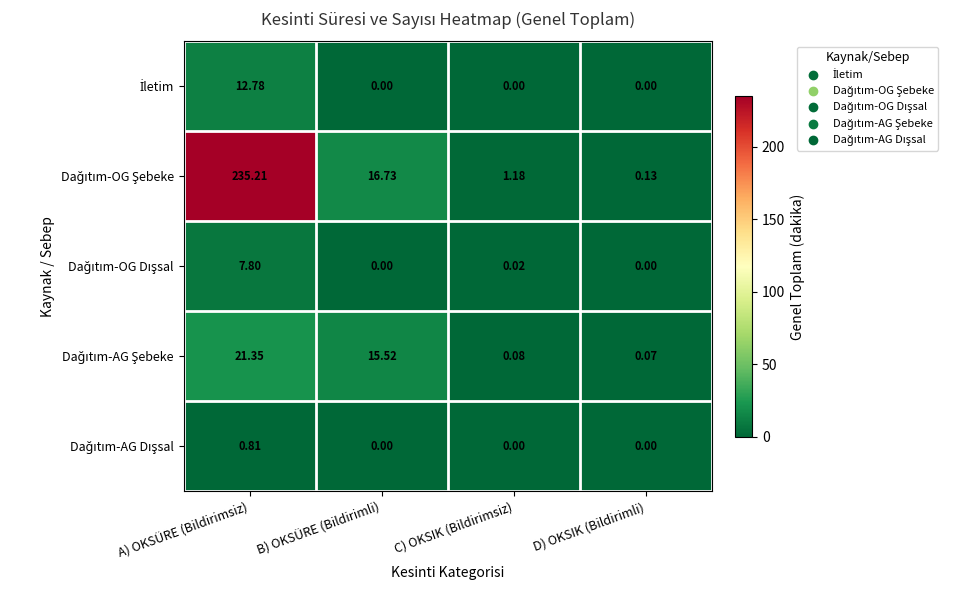

At which category is the sum across all series the highest?

A) OKSÜRE (Bildirimsiz)